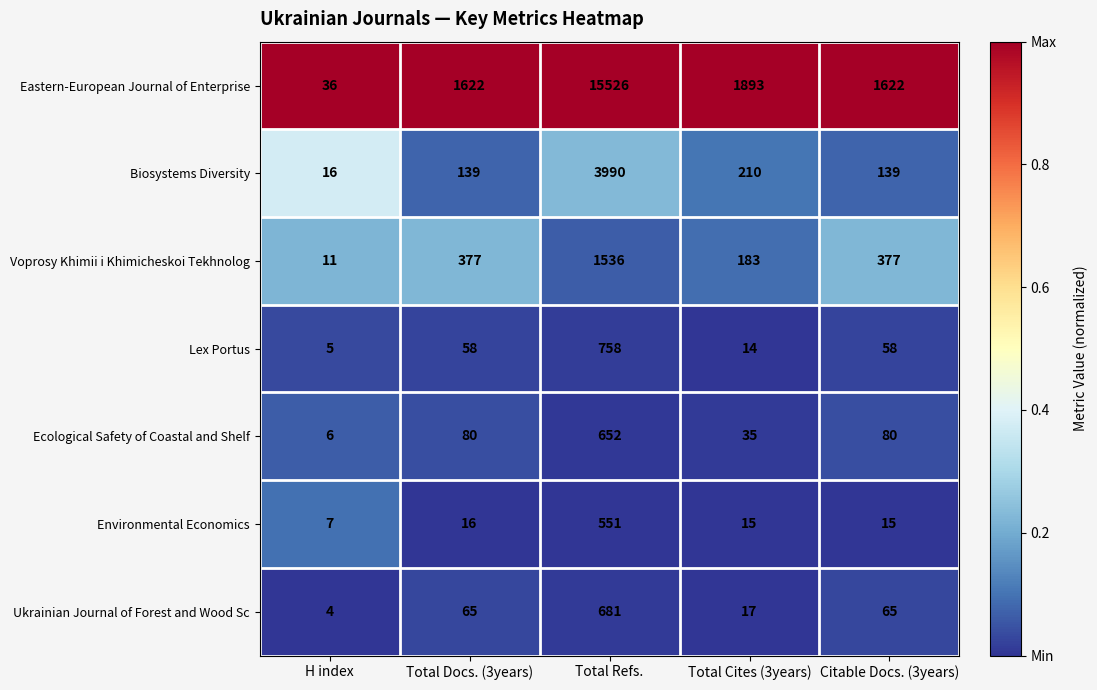

What is the maximum value shown in the chart?

15526